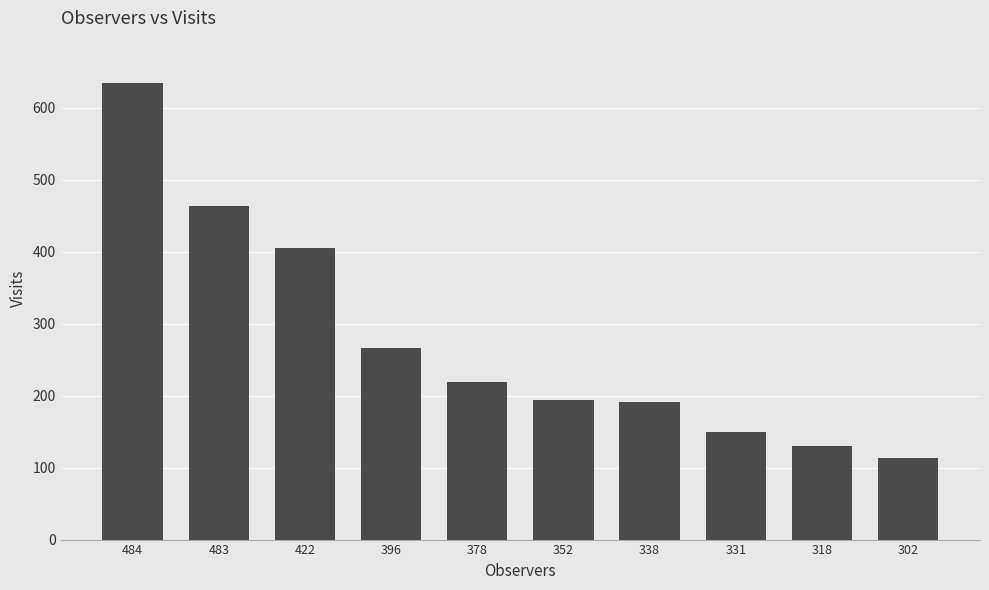

Reading right to left, what are all the values shown in this chart?

302=114	318=130	331=150	338=191	352=194	378=219	396=267	422=406	483=464	484=634